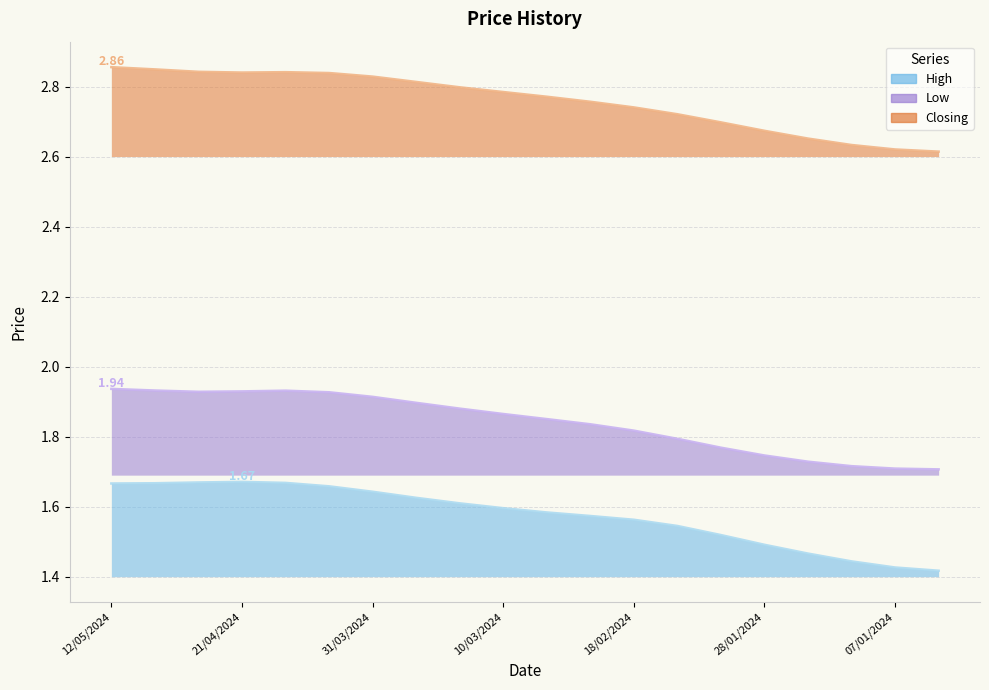

At which label does Closing reach its peak?

12/05/2024